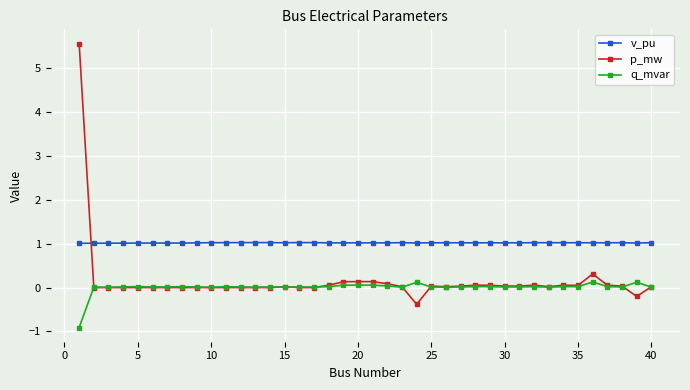

How many distinct data groups are displayed?

3